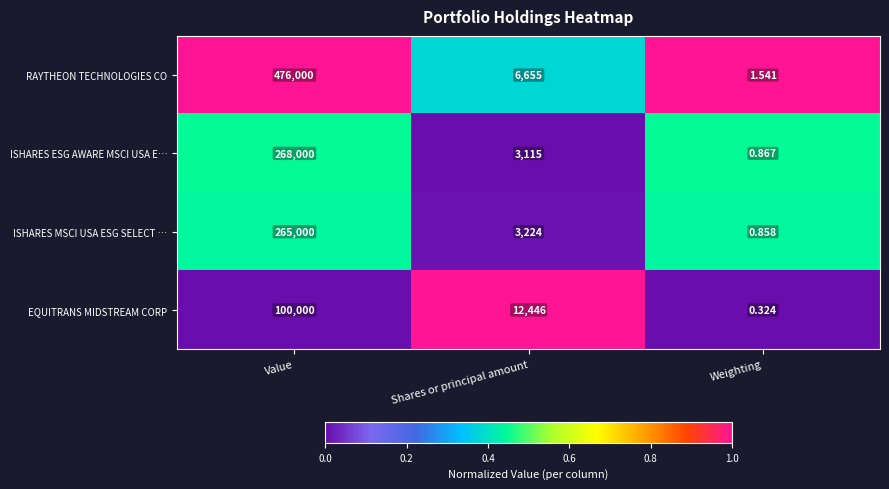

Which series has the largest range (max minus min)?

RAYTHEON TECHNOLOGIES CO